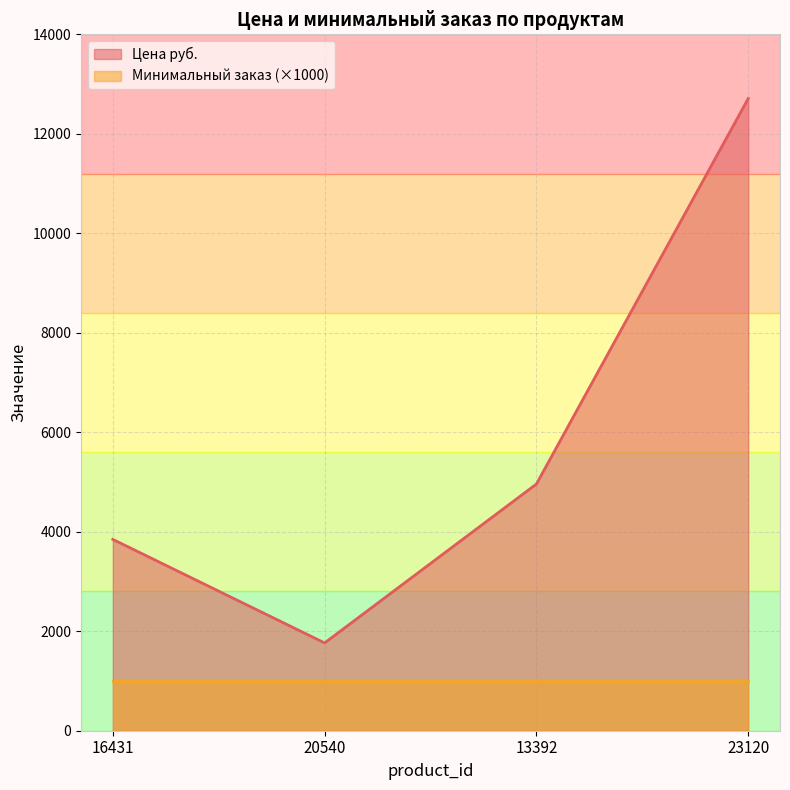

True or false: the data shows 8345.1 at 23120.

False